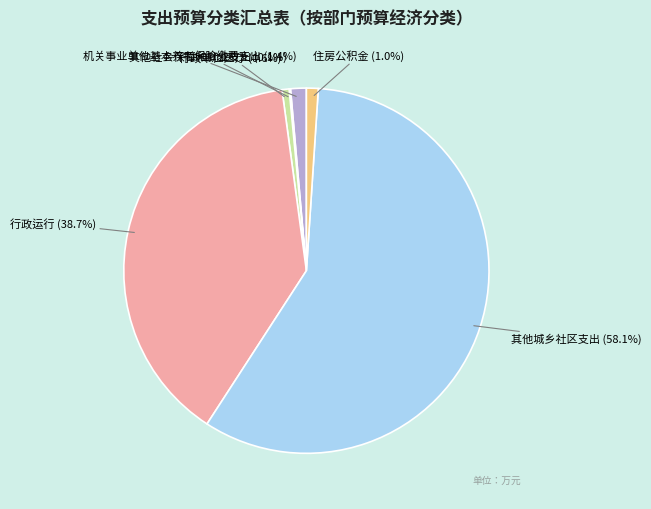

Which slice represents more than half of the pie?

其他城乡社区支出